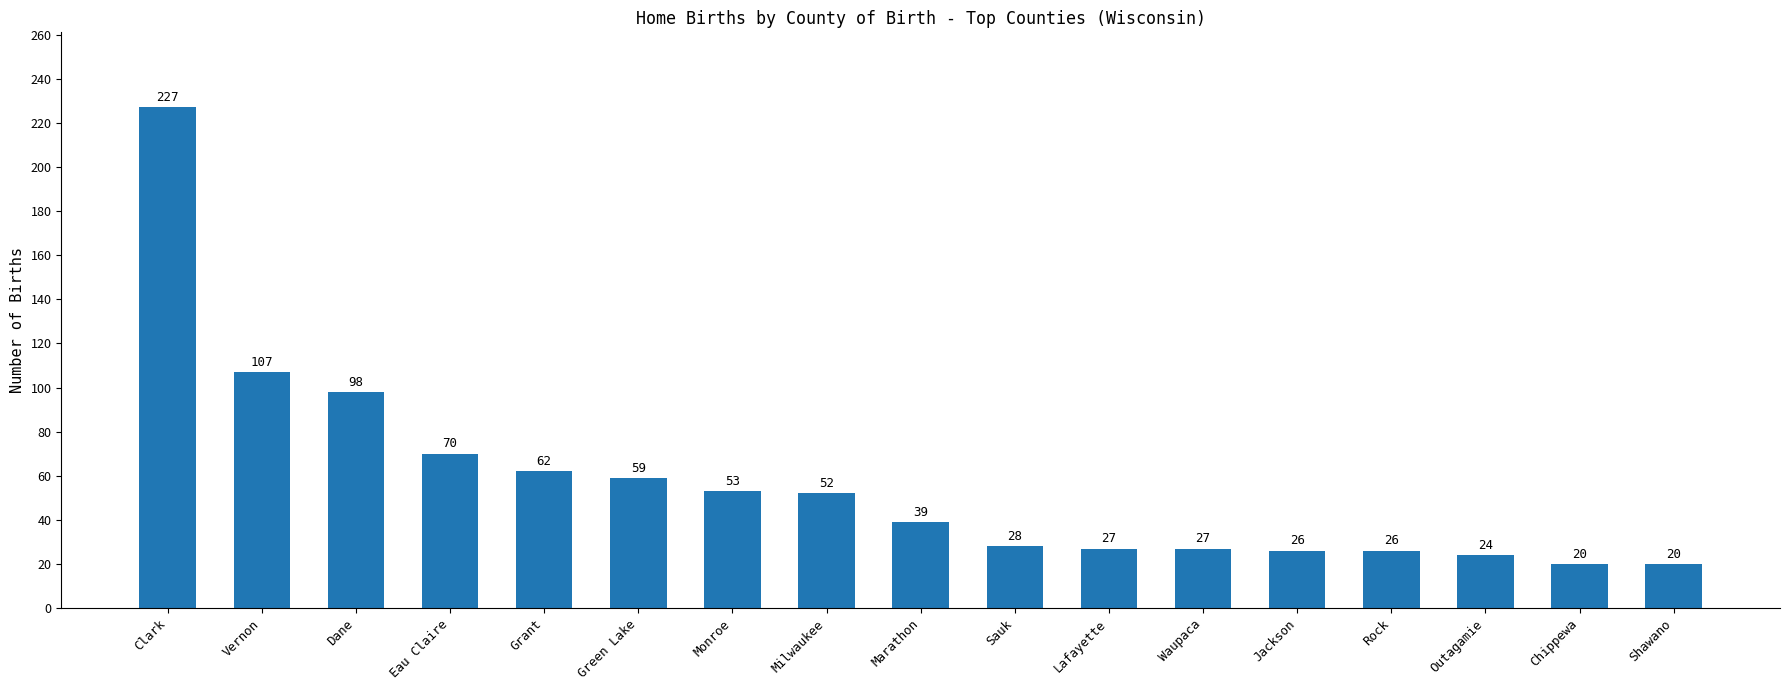

What is the label of the 7th bar from the right?

Lafayette